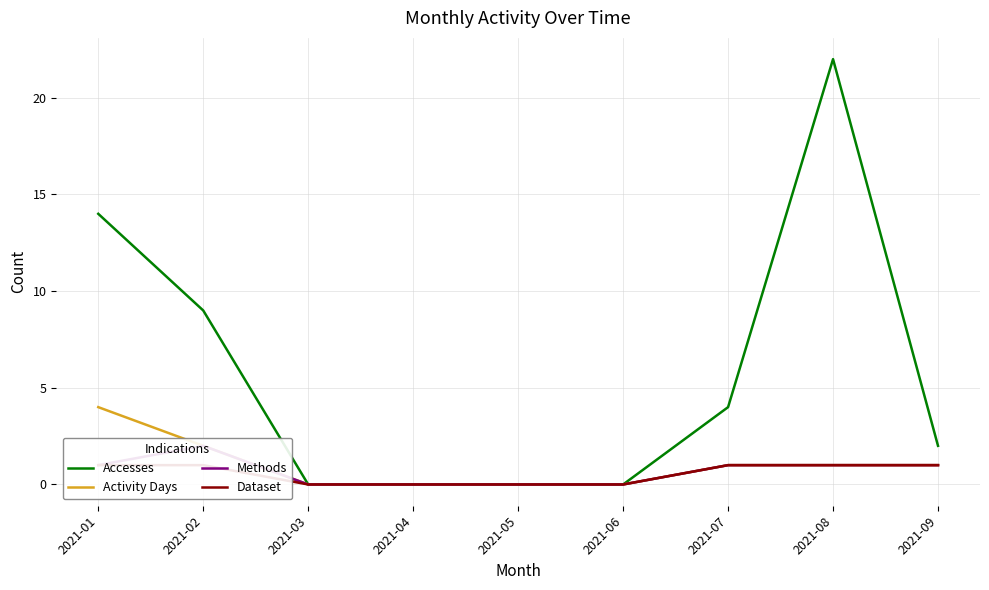

Reading right to left, transcribe all the data shown in this chart.

Accesses: 2	22	4	0	0	0	0	9	14
Activity Days: 1	1	1	0	0	0	0	2	4
Methods: 1	1	1	0	0	0	0	2	1
Dataset: 1	1	1	0	0	0	0	1	1